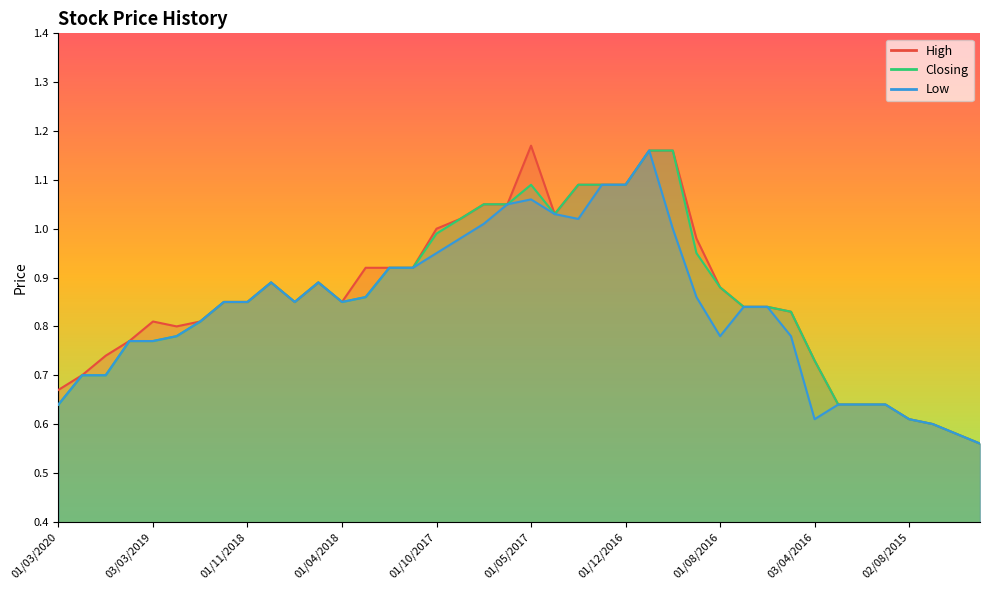

What is the total value across all series at 01/06/2017?

3.2